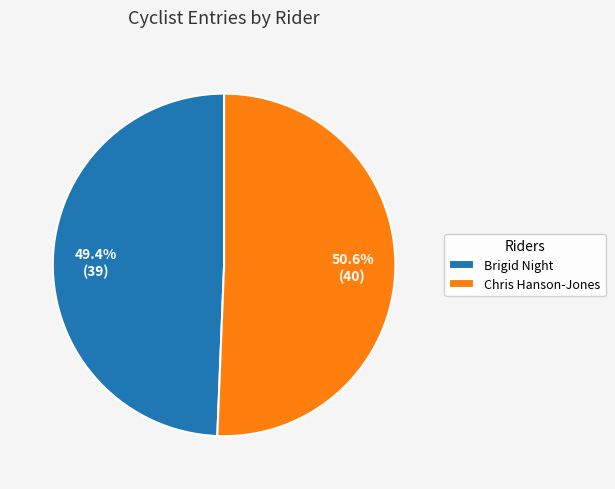

To the nearest percent, what is the difference between the Chris Hanson-Jones and Brigid Night slice percentages?

1%